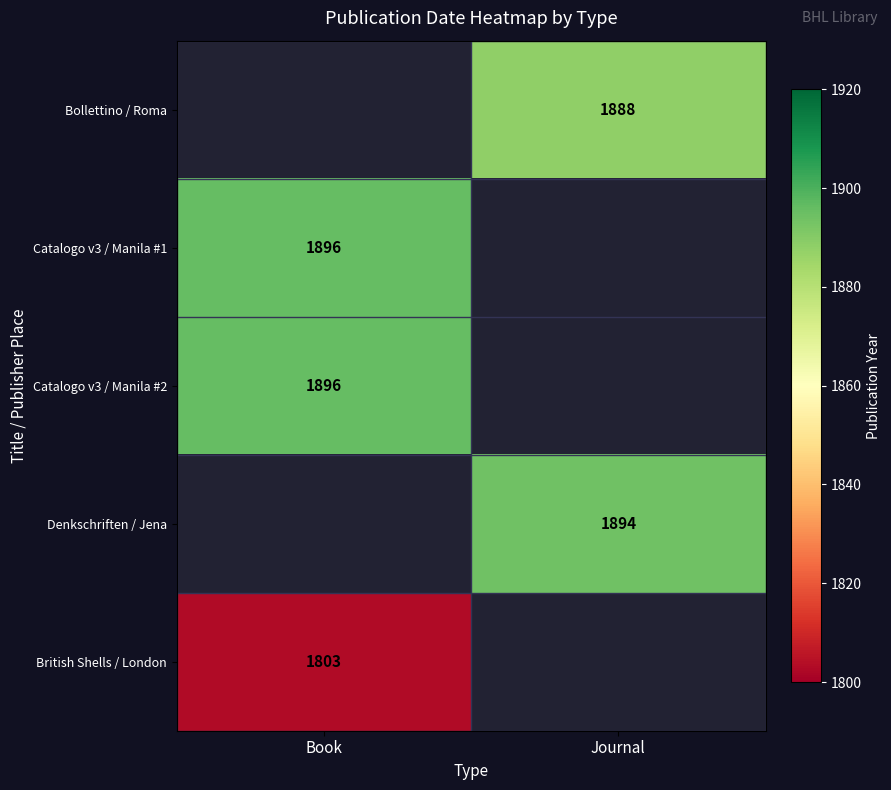

The value of Catalogo v3 / Manila #1 at Book is 1896. True or false?

True